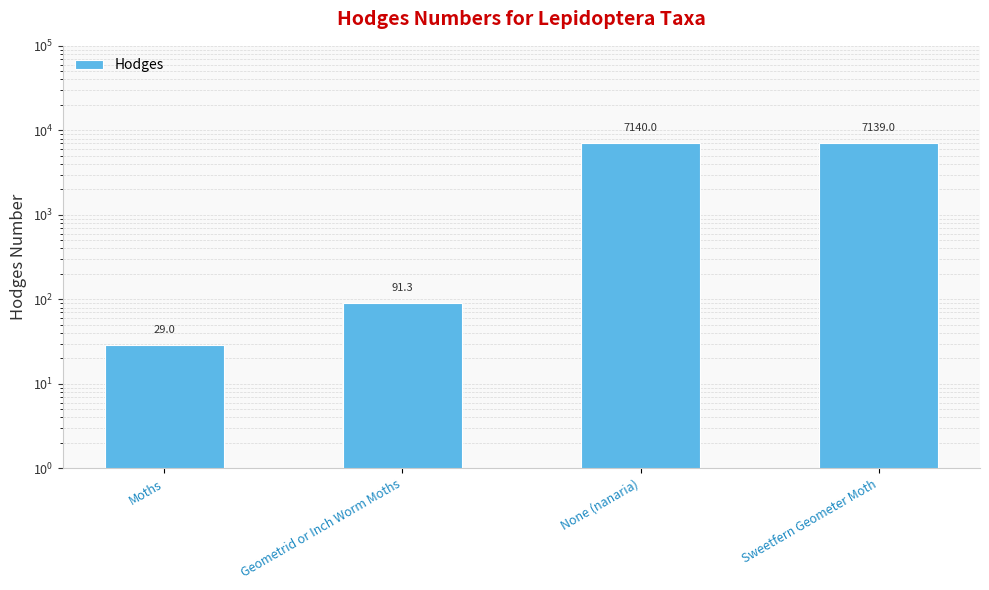

Read the value at Geometrid or Inch Worm Moths.

91.3